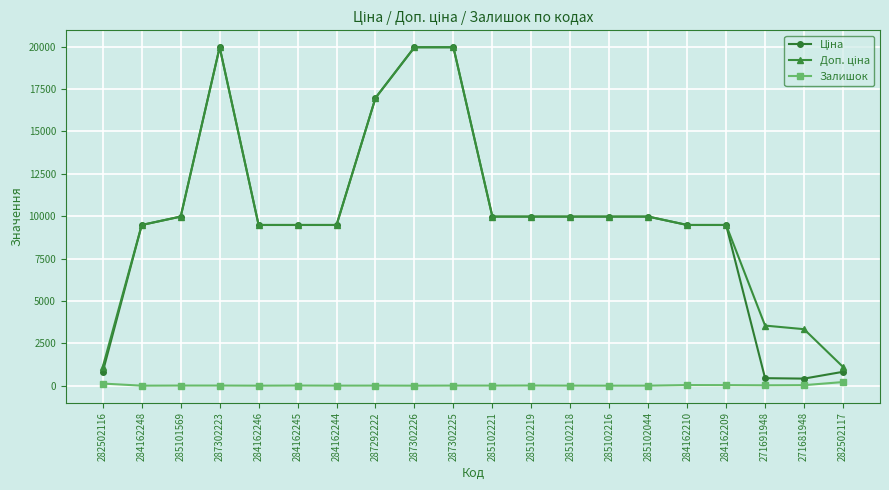

At how many categories does at least one series exceed 4657?

16